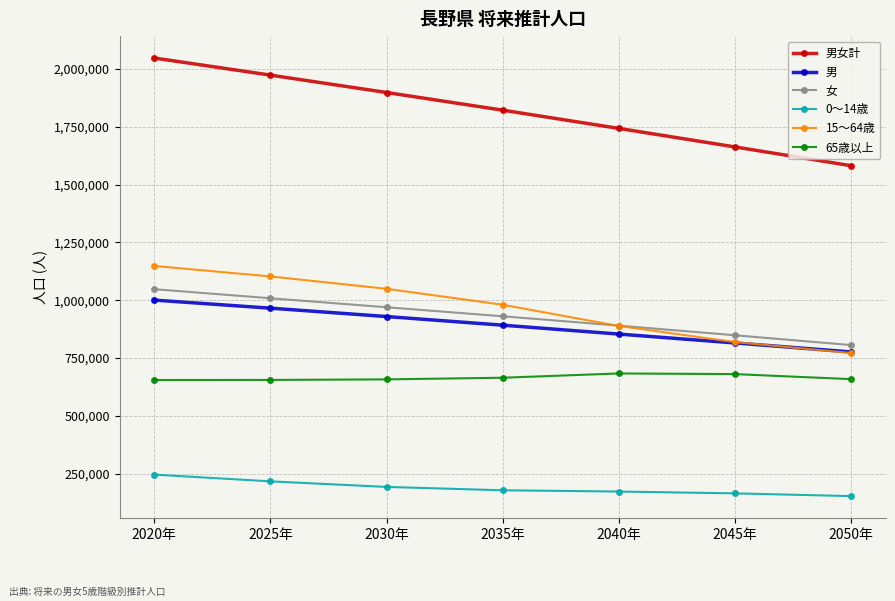

How many lines are shown in the chart?

6